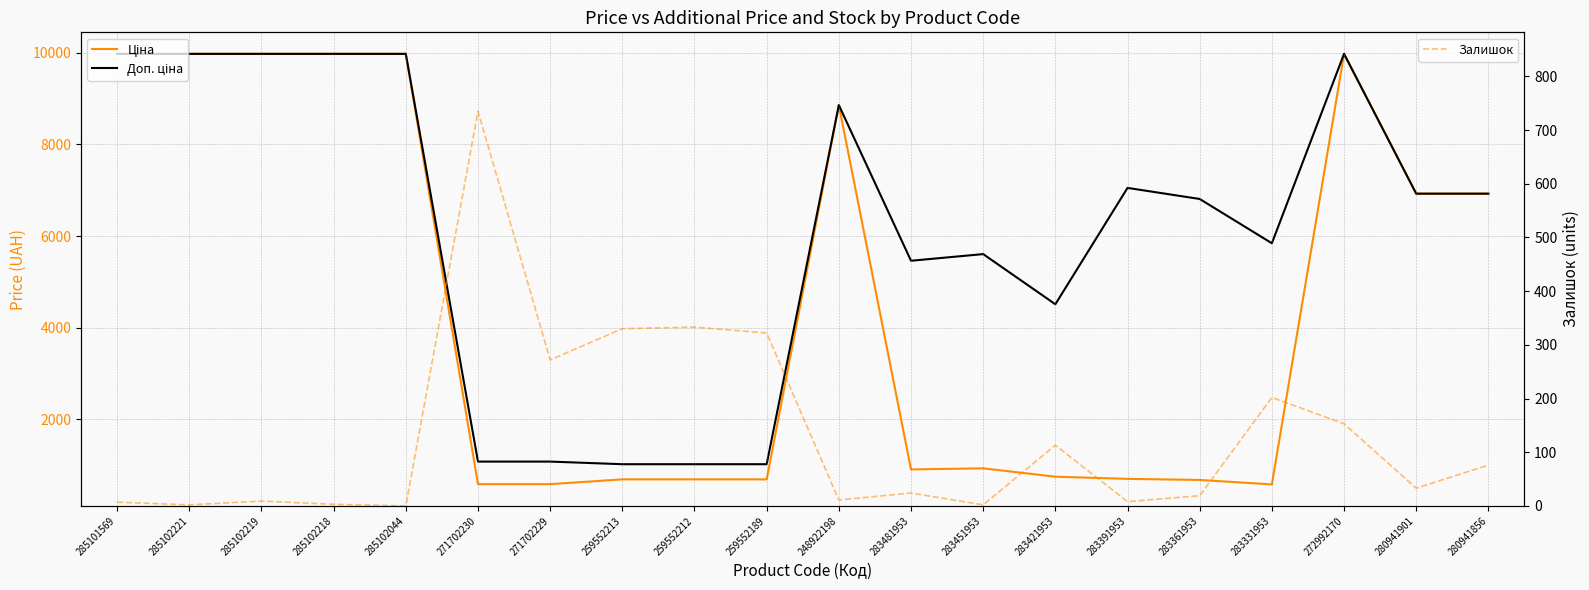

The Доп. ціна series shows 15540.4 at 285102218. True or false?

False